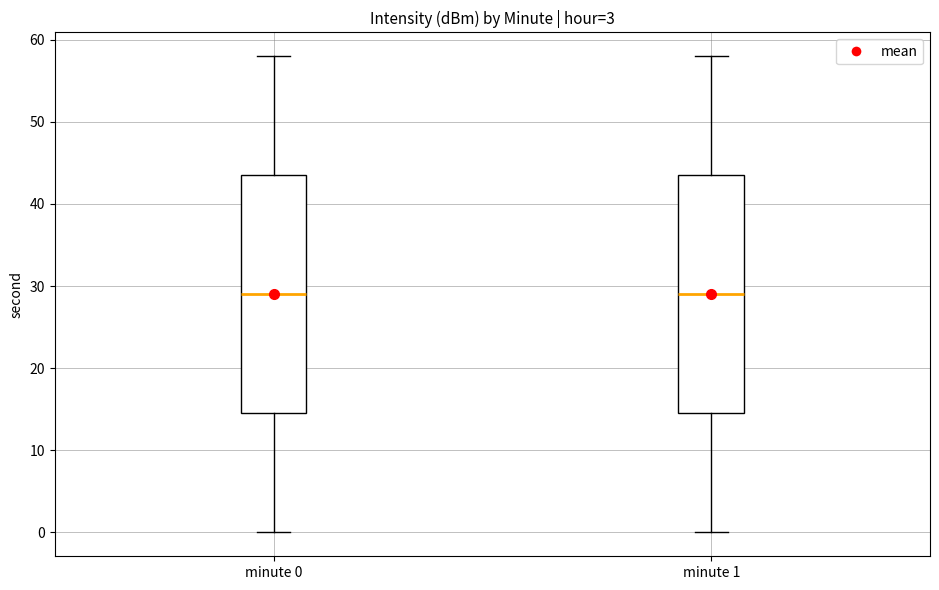

Where does the lower whisker of the box for minute 1 end on the y-axis? The values are not printed on the chart, so give them approximately, as read against the axis.

0